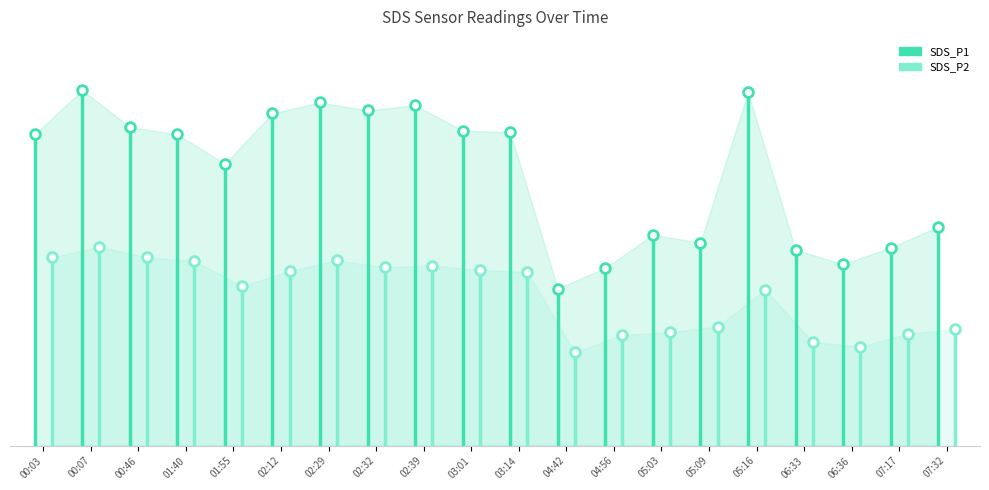

What is the value of the SDS_P1 point at the 8th from the left?

112.0